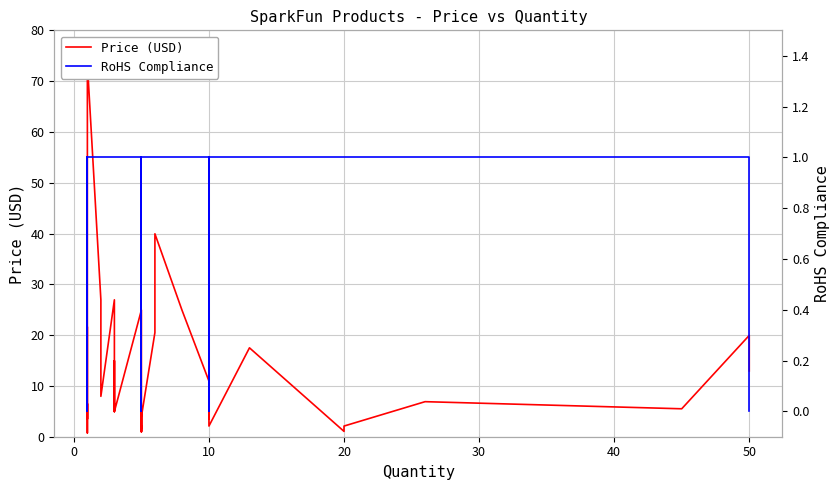

How many series are shown in this chart?

2